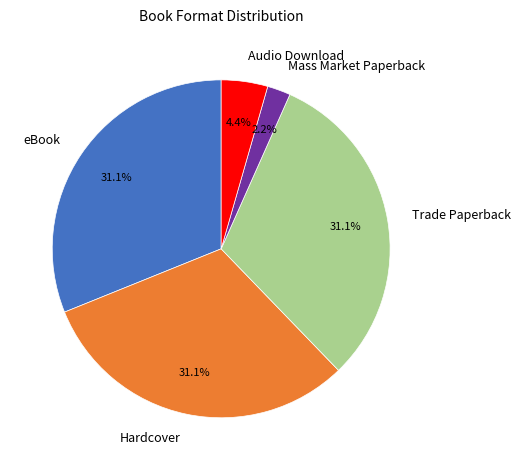

What is the smallest slice in the pie chart?

Mass Market Paperback